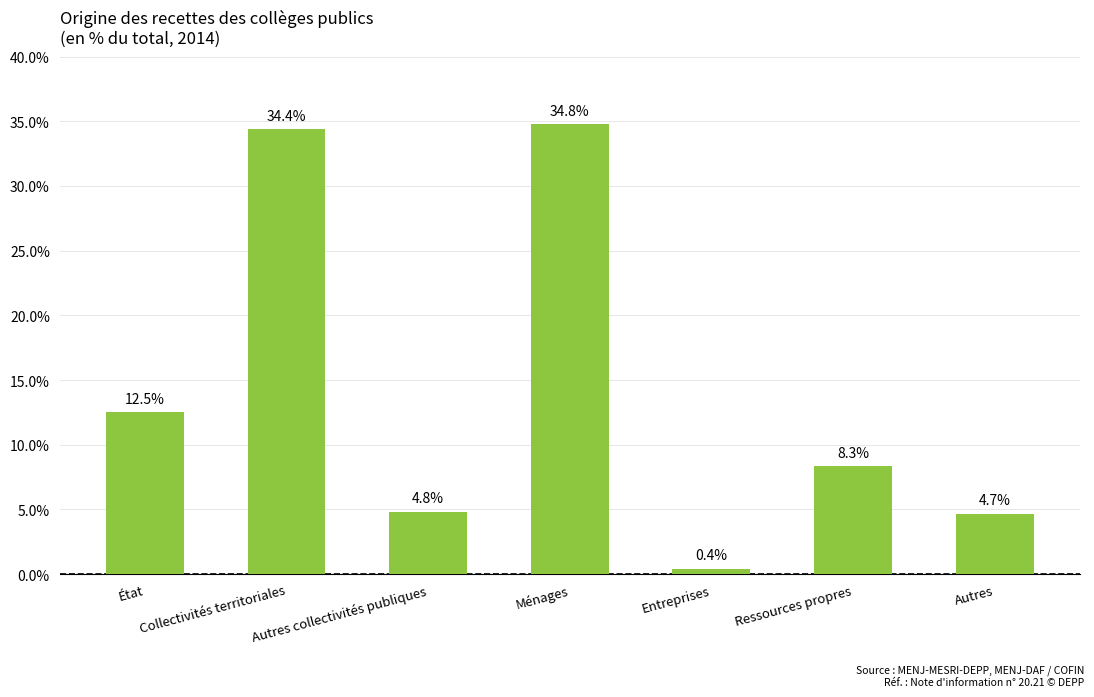

How many bars are there in total?

7